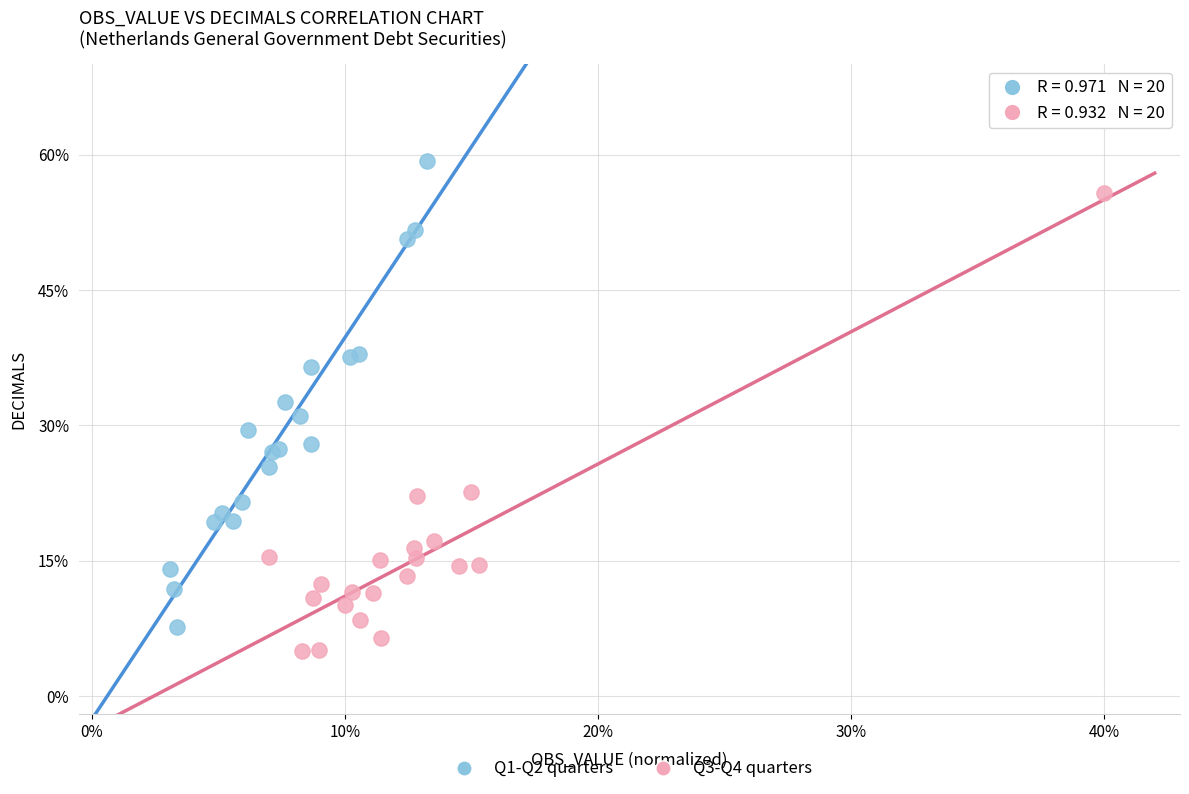

Which series contains the lowest Y value?

Q3-Q4 quarters